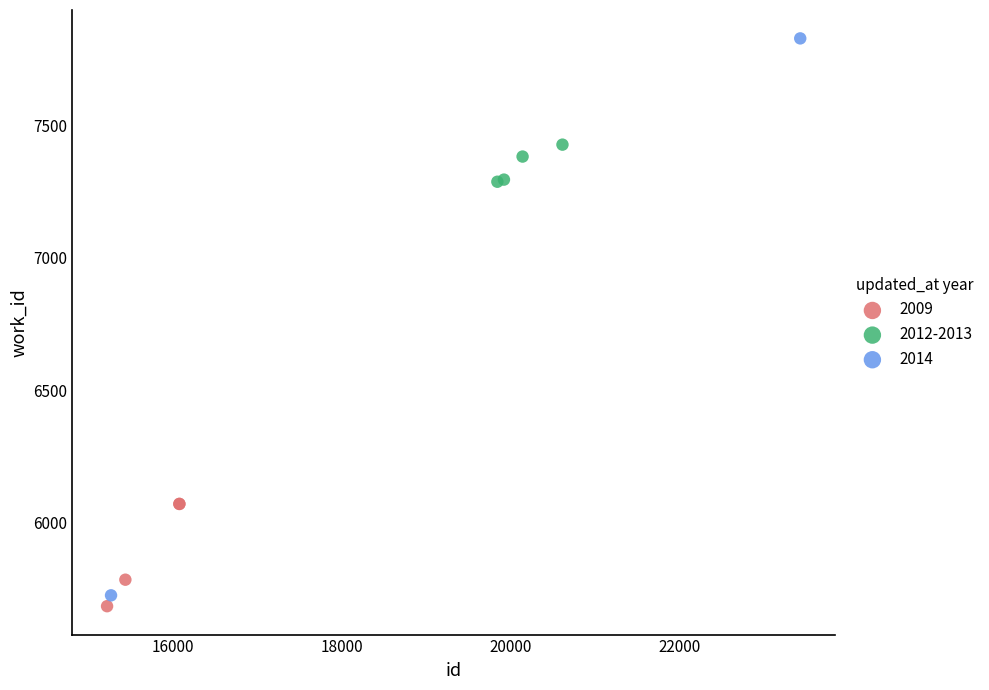

Which series contains the lowest Y value?

2009